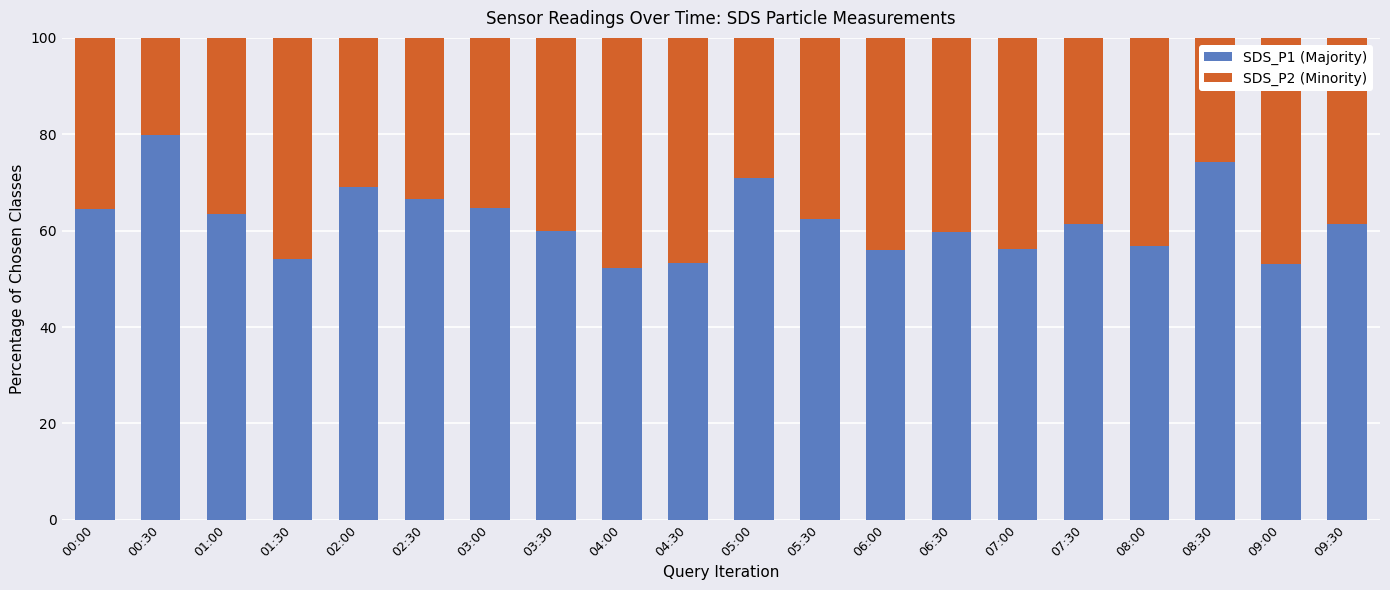

The SDS_P1 (Majority) series shows 66.6 at 02:30. True or false?

True